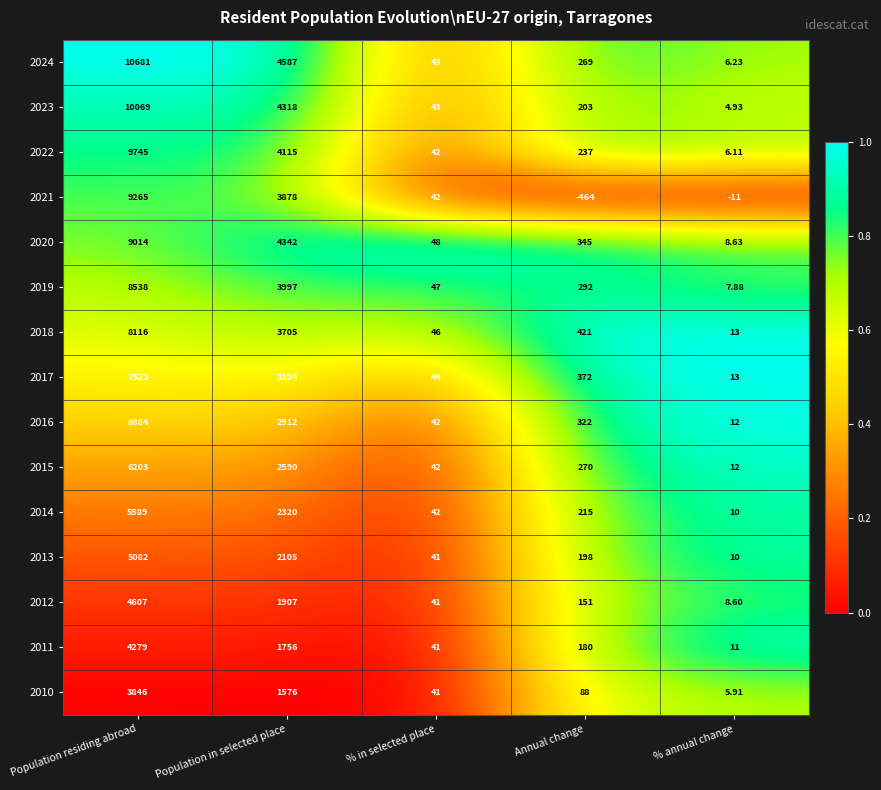

At which category does the chart reach its peak across all series?

Population residing abroad